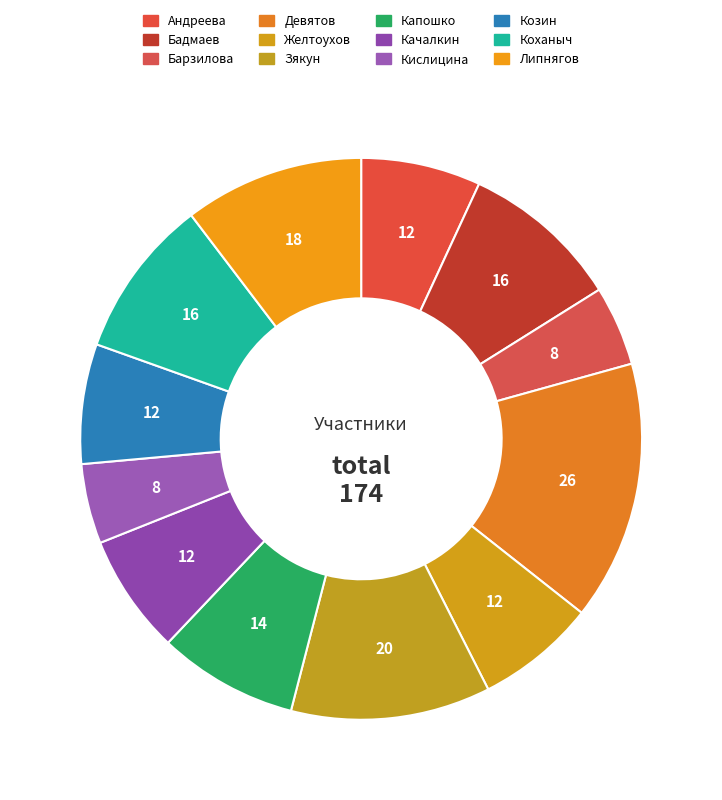

The Андреева slice represents 7% of the pie. True or false?

True